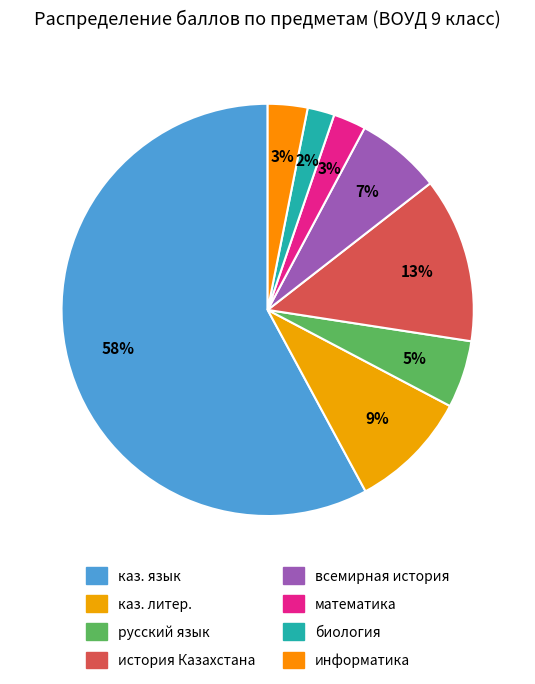

Which slice represents more than half of the pie?

каз. язык